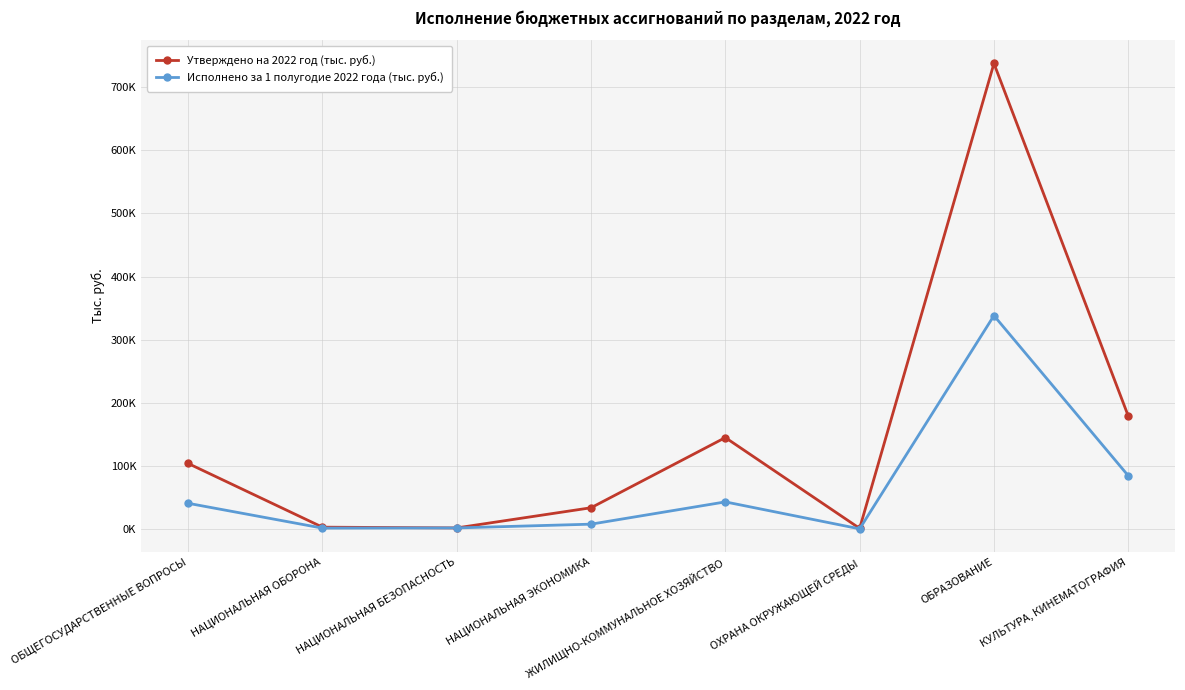

What is the label of the 8th point from the right?

ОБЩЕГОСУДАРСТВЕННЫЕ ВОПРОСЫ